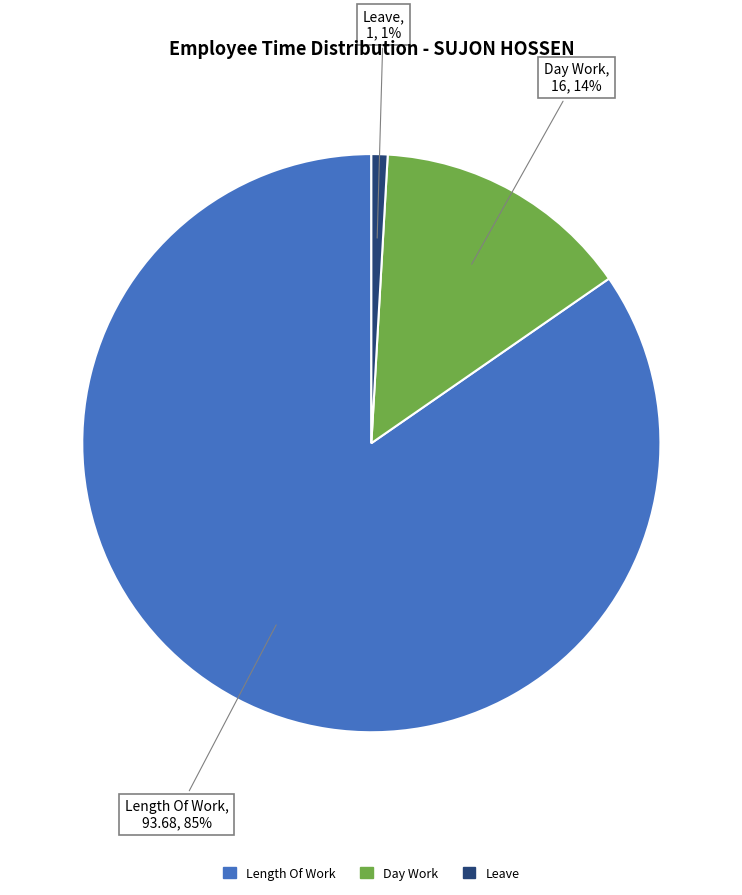

Do Leave and Day Work together represent more than half of the pie?

No